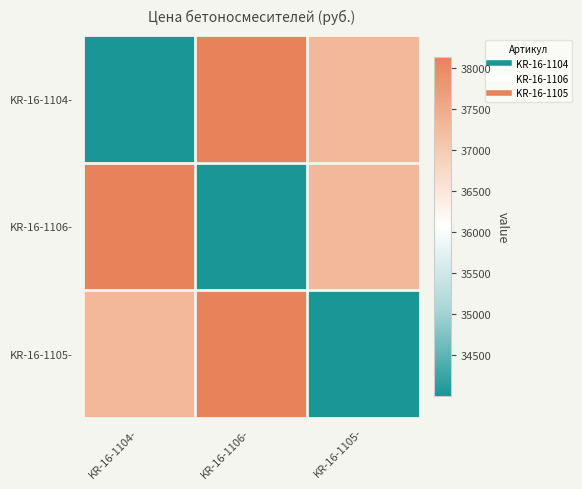

How many series are shown in this chart?

3